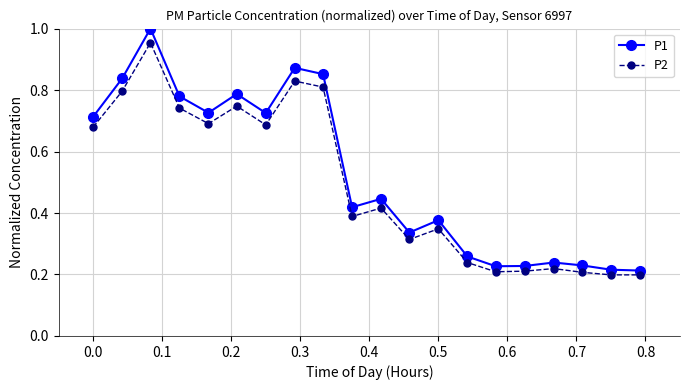

What is the sum of all P1 values?

10.5